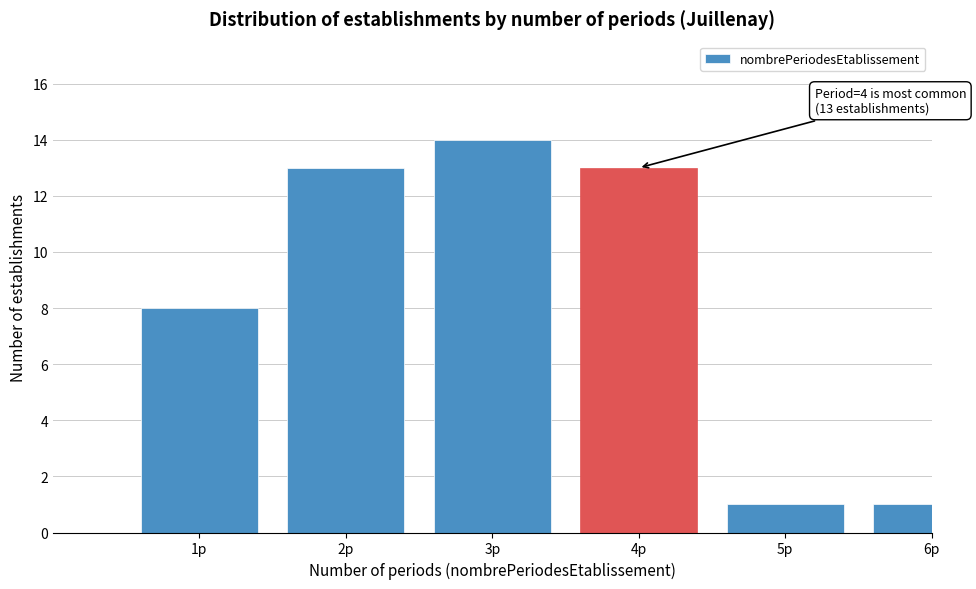

Reading left to right, list all the values displayed in this chart.

8	13	14	13	1	1